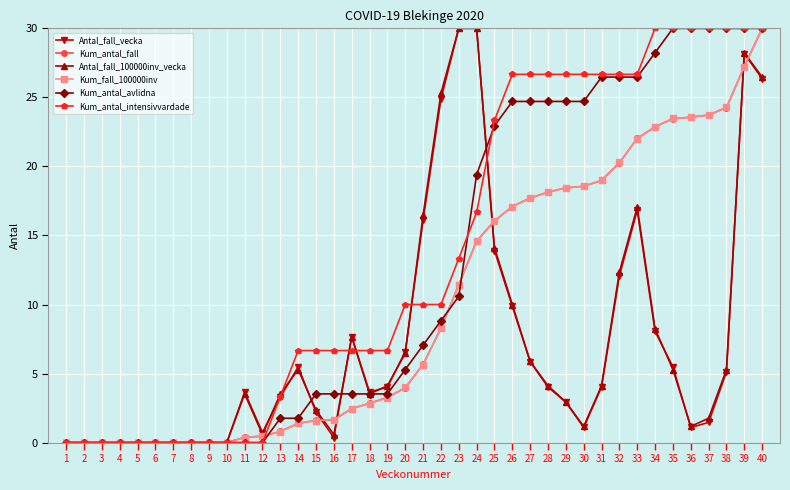

True or false: Antal_fall_100000inv_vecka has more than 0 points higher than both neighbors.

True